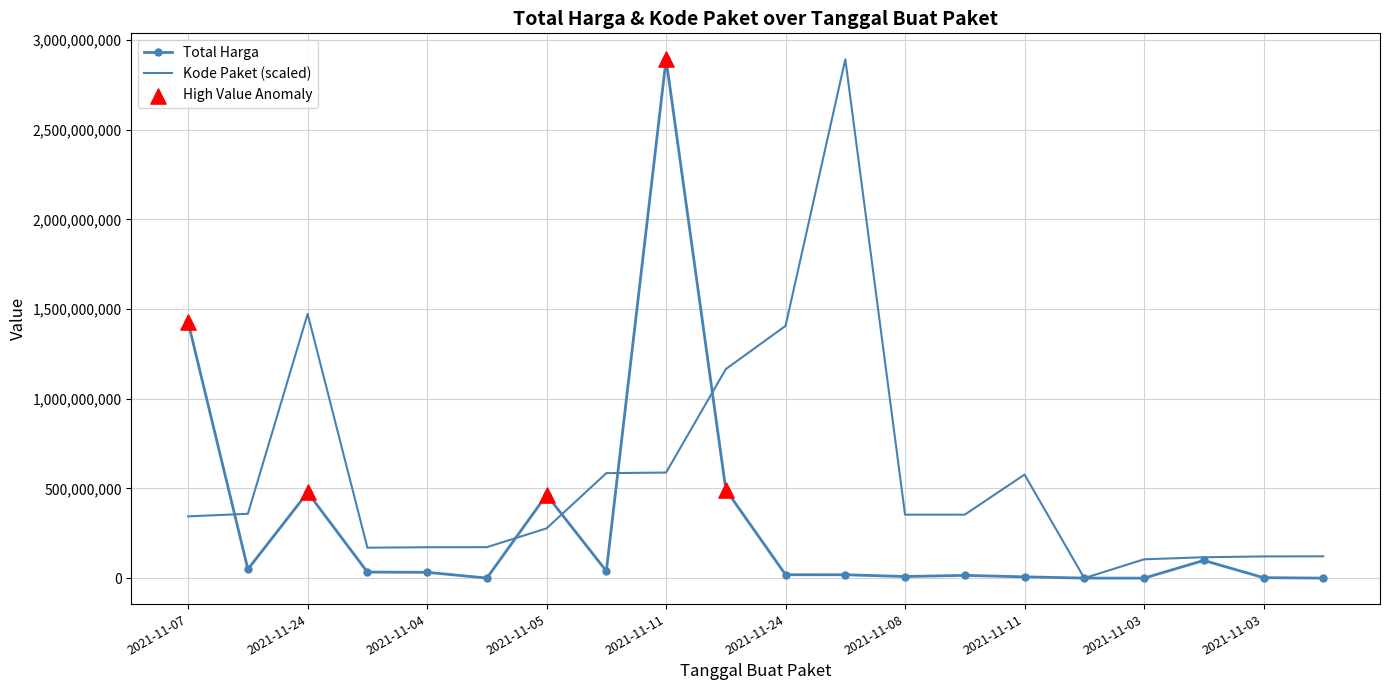

Which series has the largest total across all categories?

Kode Paket (scaled)